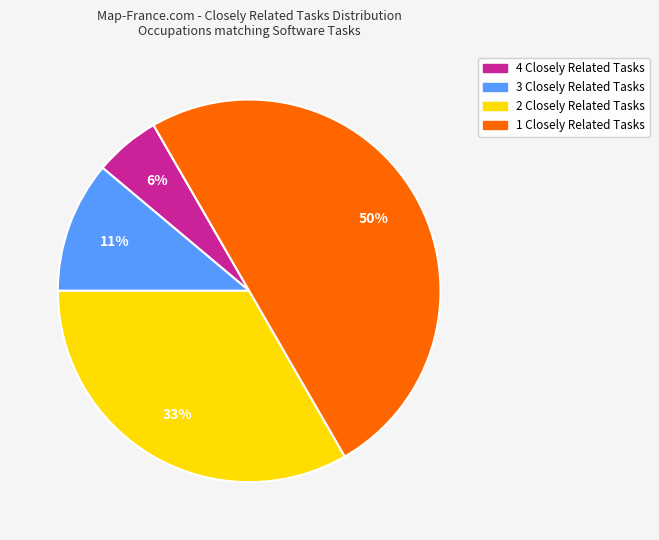

To the nearest percent, what is the average slice percentage?

25%